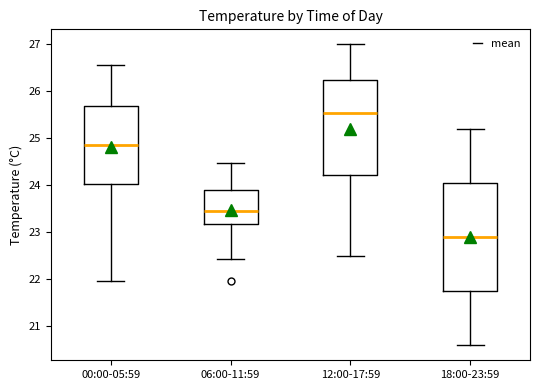

Where does the lower whisker of the box for 18:00-23:59 end on the y-axis? The values are not printed on the chart, so give them approximately, as read against the axis.

20.6